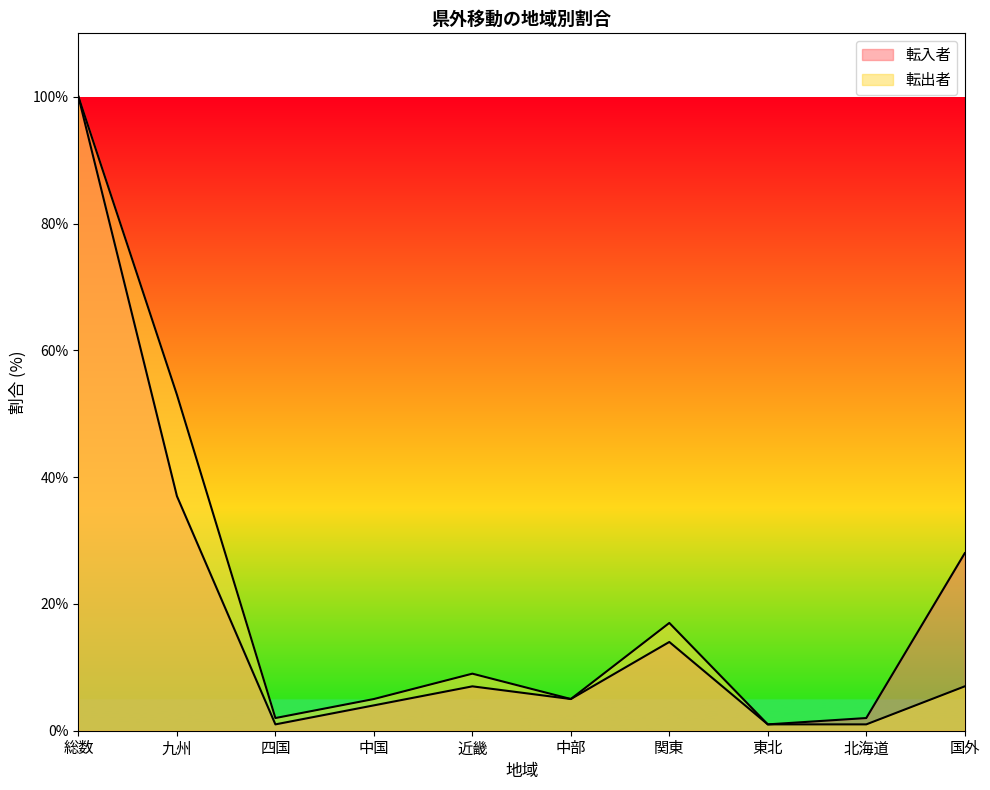

Which category has the lowest value in the 転出者 series?

東北